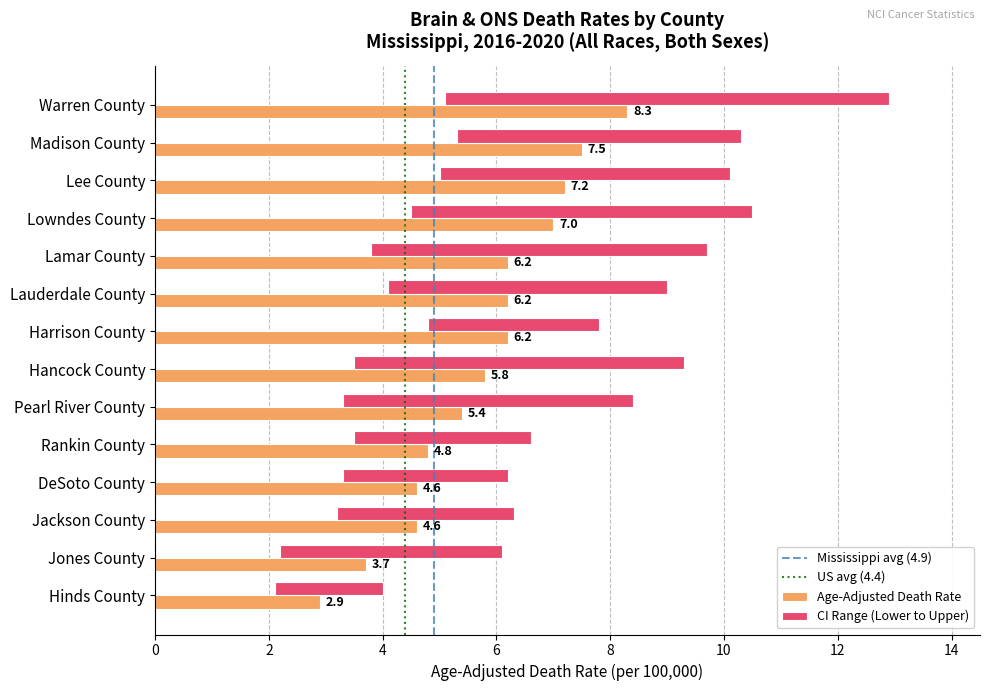

Which has a higher value, Hancock County or Lamar County?

Lamar County